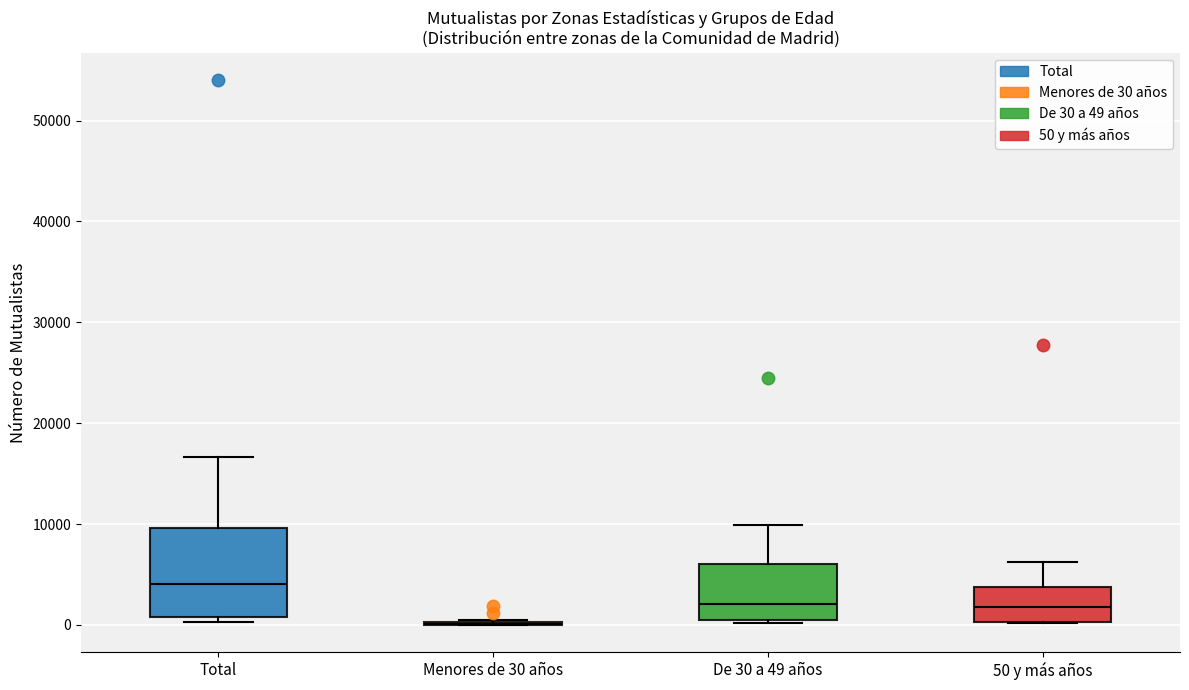

Where is the upper edge of the box for Total on the y-axis? The values are not printed on the chart, so give them approximately, as read against the axis.

10000